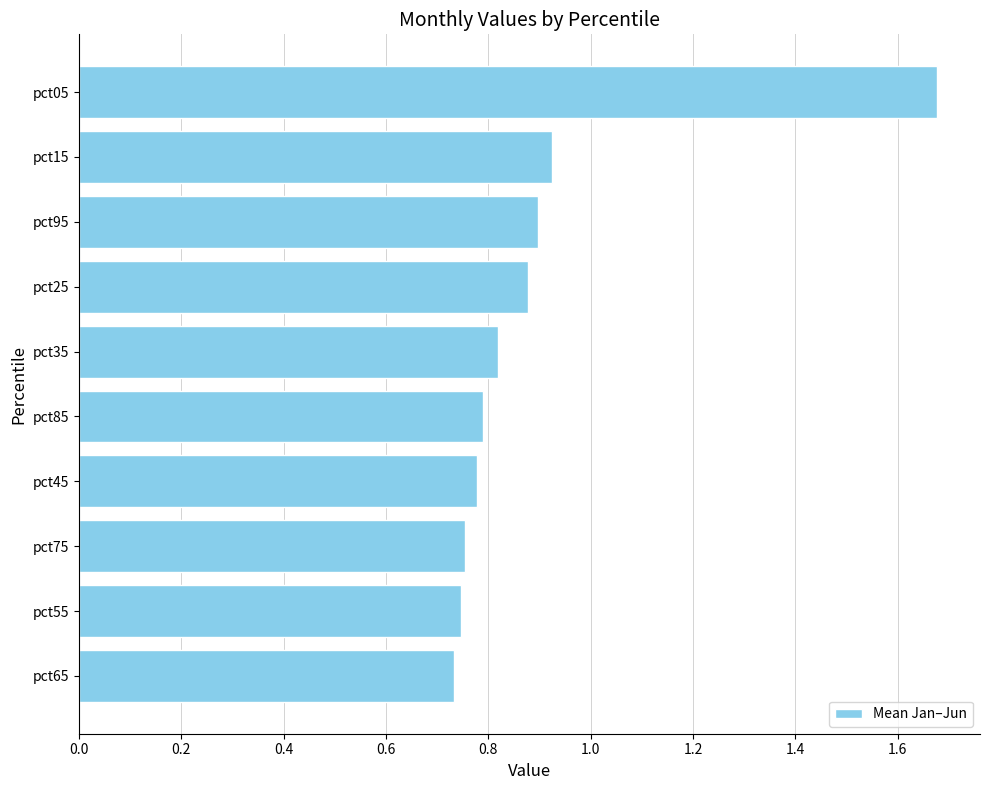

Which label corresponds to the largest value in the chart?

pct05